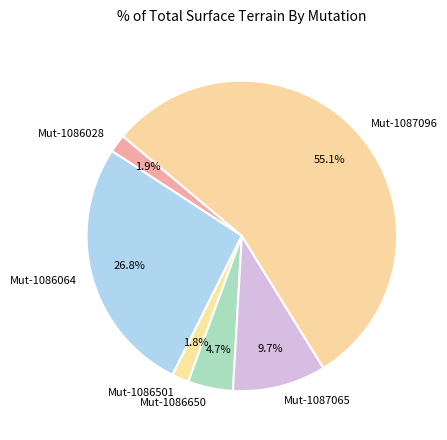

Is Mut-1086064 the majority of the pie?

No